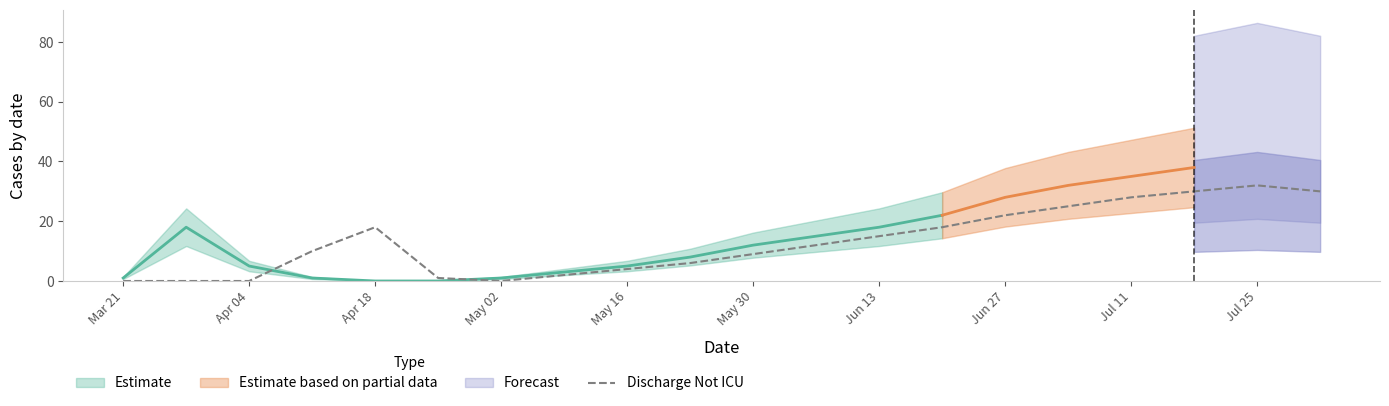

Which label corresponds to the smallest value in the chart?

Mar 21